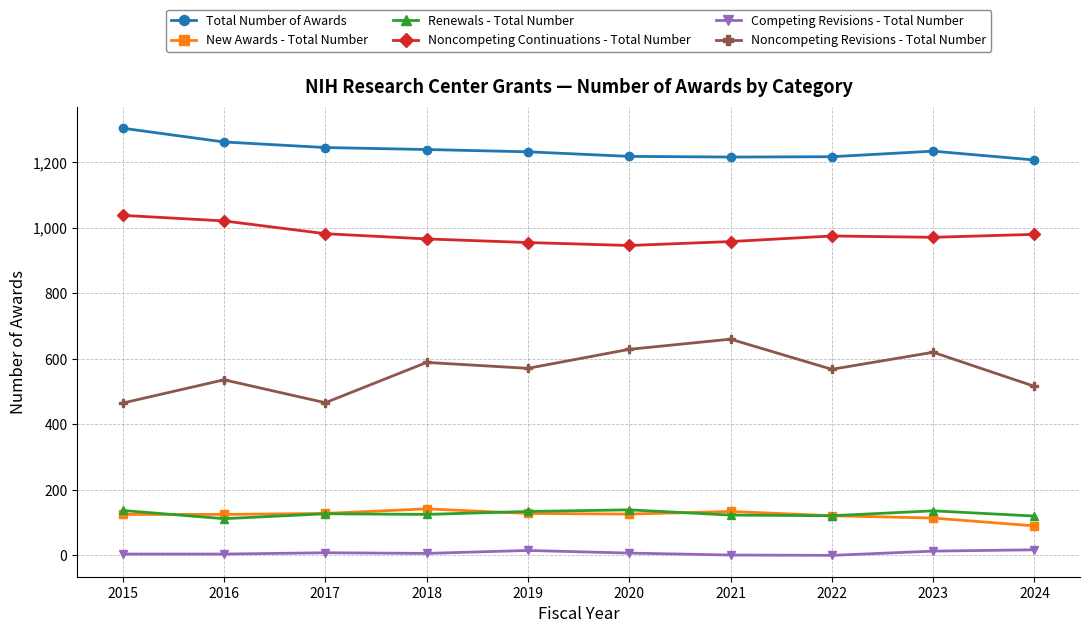

Count the number of data series in this chart.

6